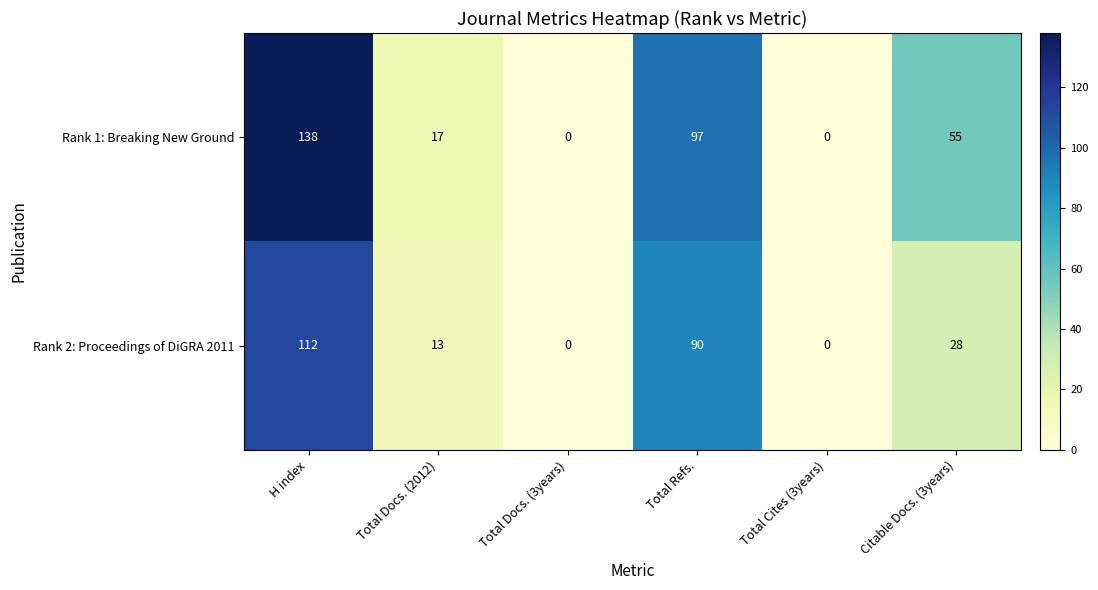

What is the sum of the Rank 1: Breaking New Ground values at Total Refs. and Total Docs. (3years)?

97